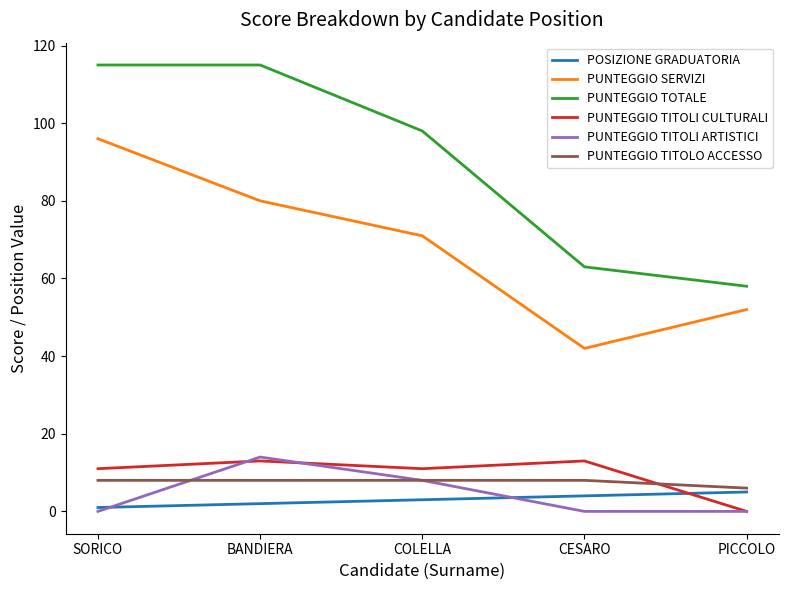

What is the total value across all series at PICCOLO?

121